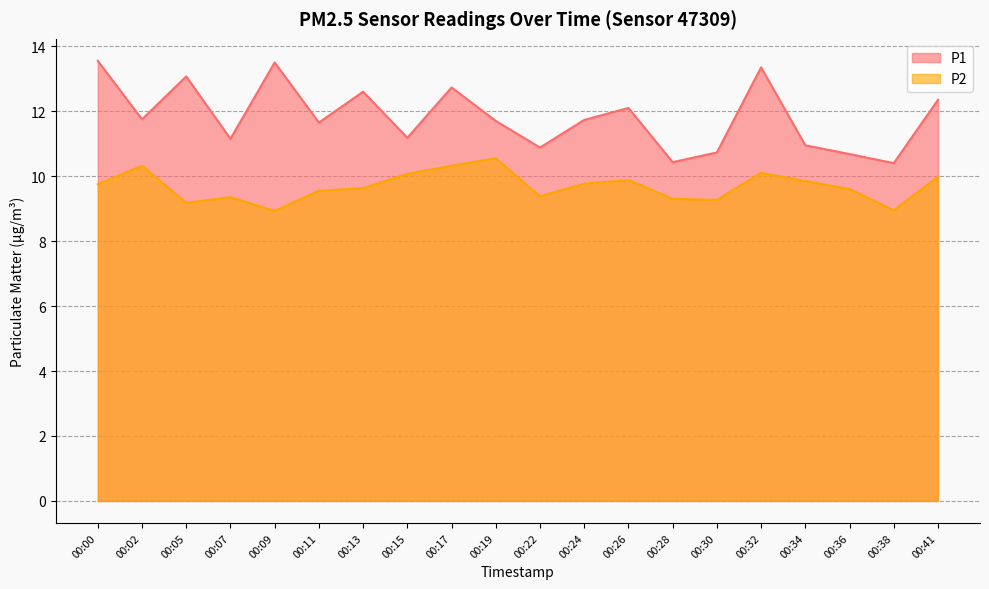

What are all the series names shown in the legend?

P1, P2